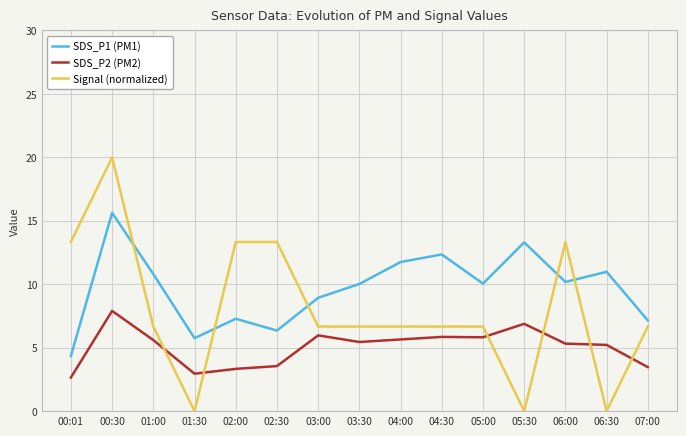

At which category is the sum across all series the highest?

00:30